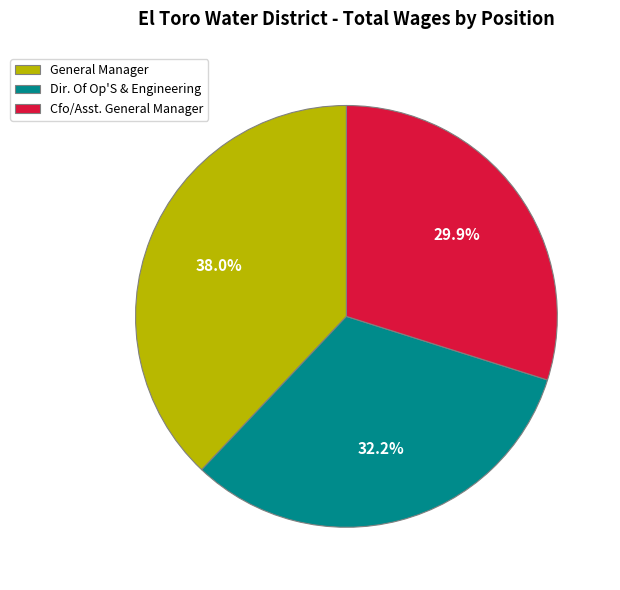

Which has a higher value, General Manager or Dir. Of Op'S & Engineering?

General Manager